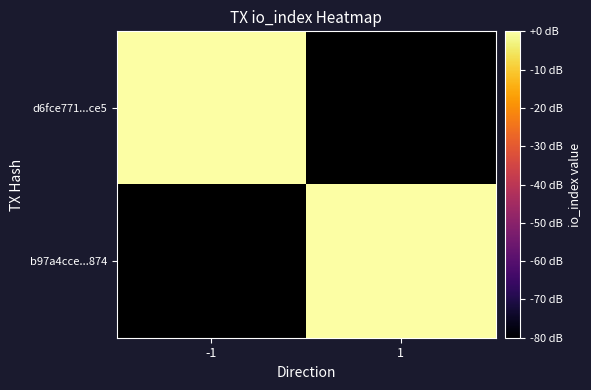

List the labels in order of b97a4cce...874 value, smallest first.

-1, 1